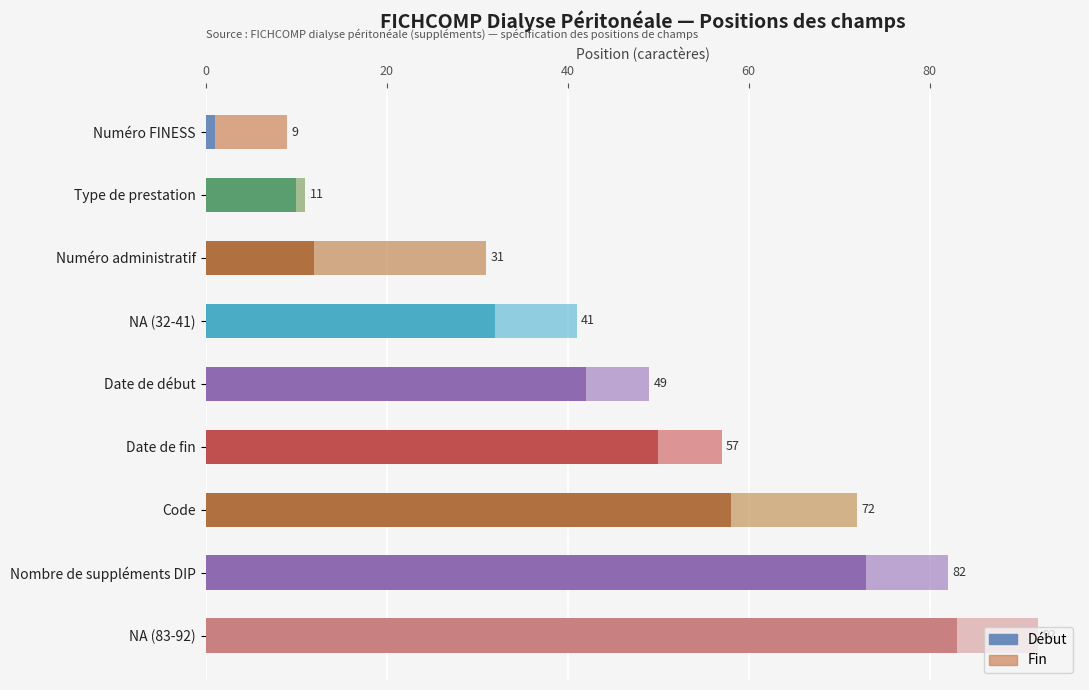

What is the minimum value shown in the chart?

1